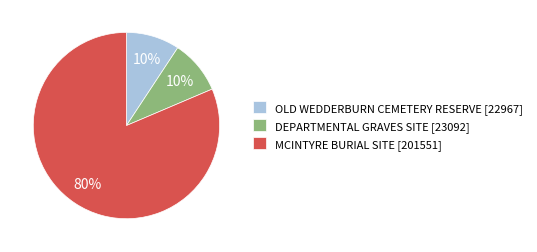

How much of the chart is everything except OLD WEDDERBURN CEMETERY RESERVE?

90.7%